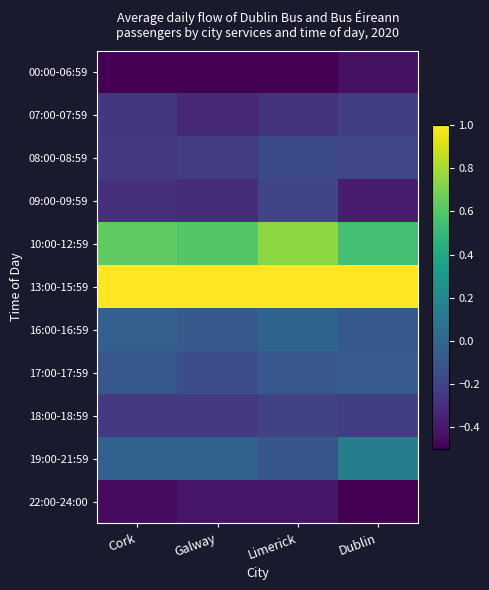

Which series has the largest total across all categories?

13:00-15:59